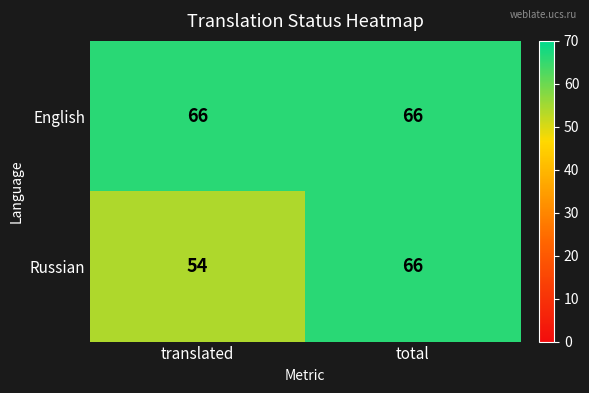

What is the total value across all series at total?

132